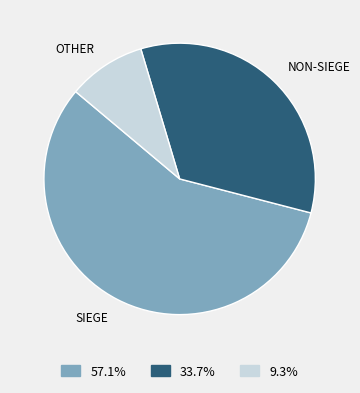

Is there a majority slice in this chart?

Yes